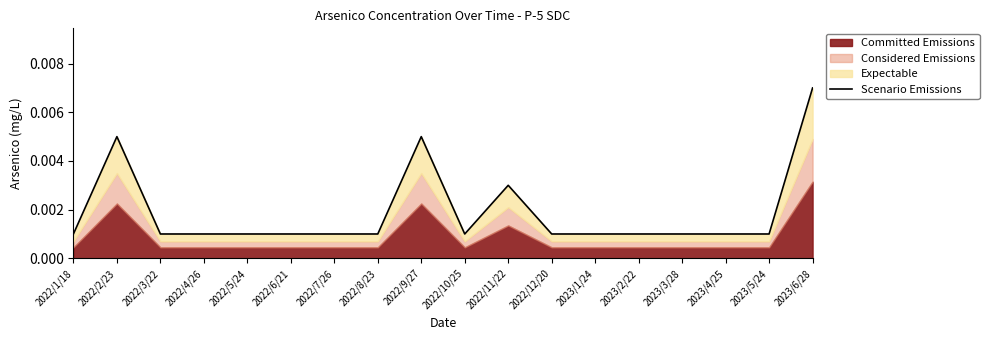

Which has a higher value, 2022/12/20 or 2023/1/24?

2022/12/20